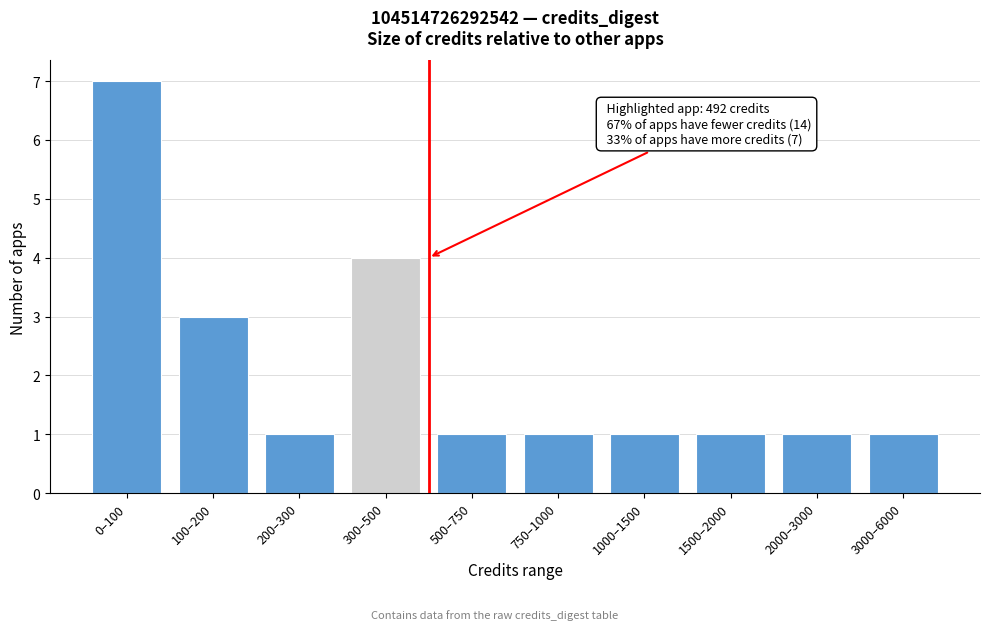

Reading right to left, list all the values displayed in this chart.

3000–6000=1	2000–3000=1	1500–2000=1	1000–1500=1	750–1000=1	500–750=1	300–500=4	200–300=1	100–200=3	0–100=7